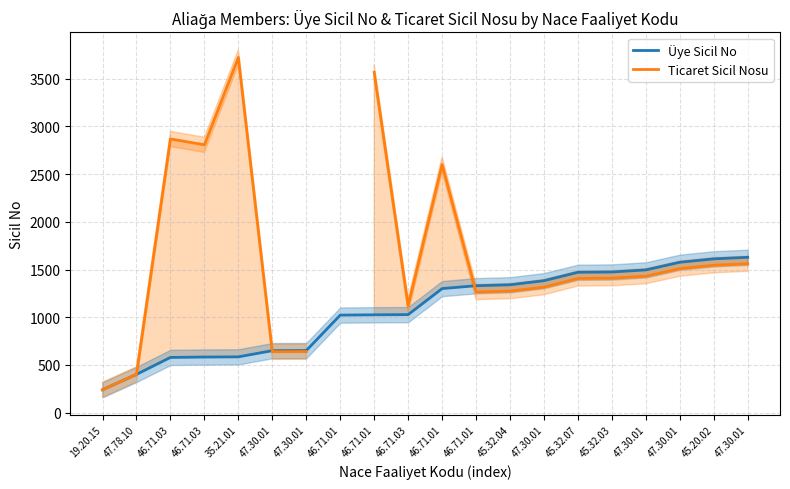

Which series ends up on top after the final intersection of Ticaret Sicil Nosu and Üye Sicil No?

Üye Sicil No